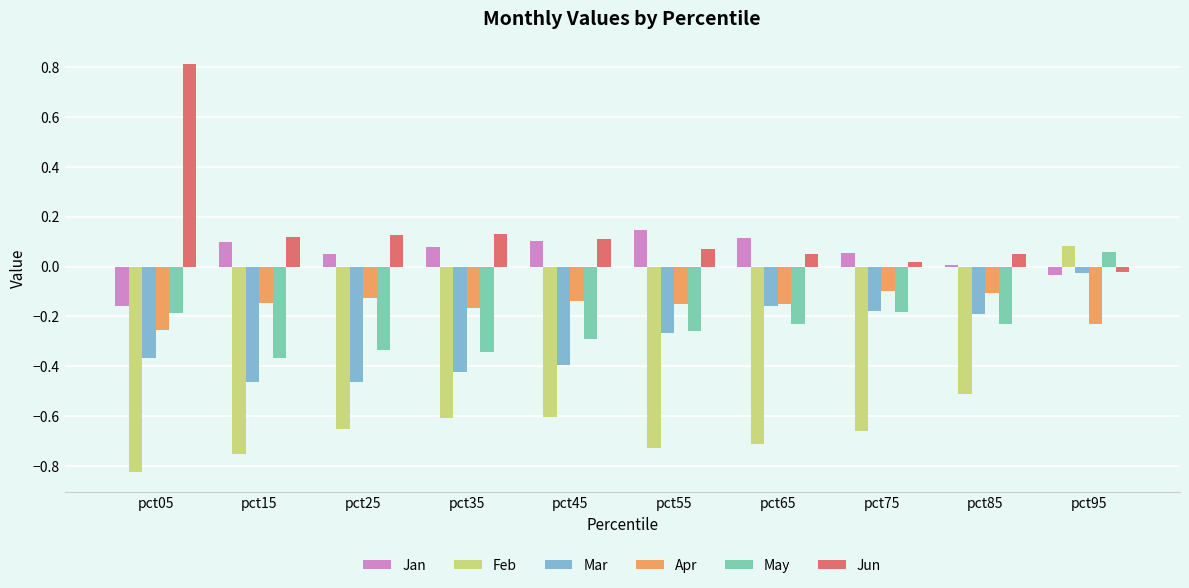

What are all the series names shown in the legend?

Jan, Feb, Mar, Apr, May, Jun